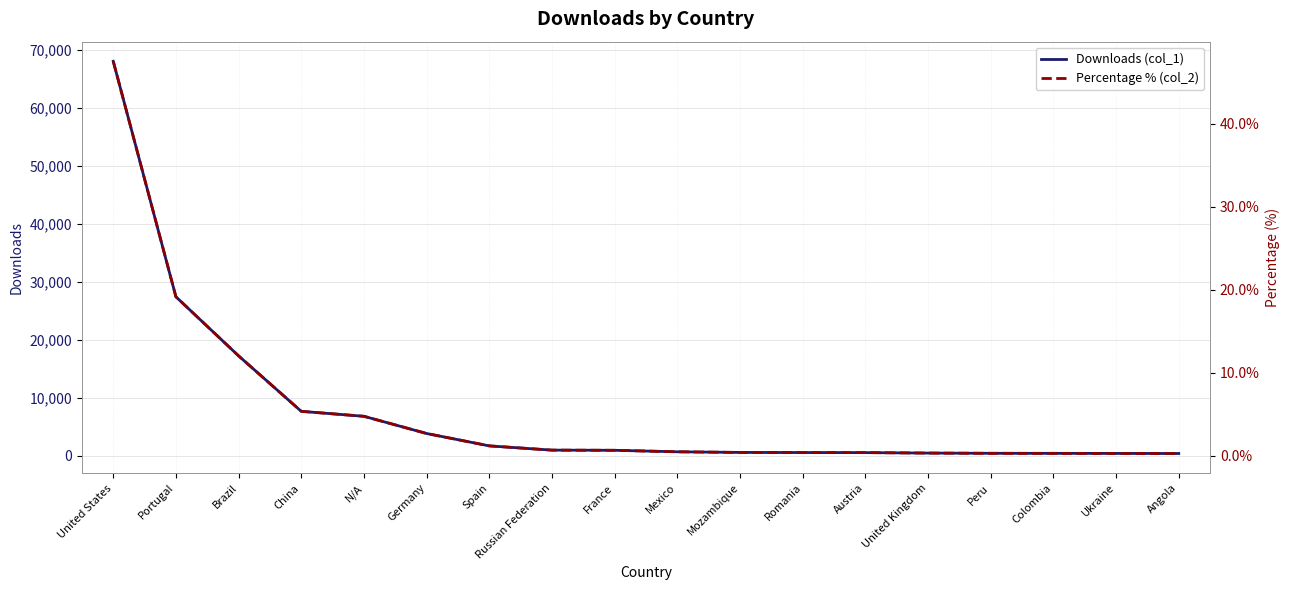

The Downloads (col_1) series shows 663.5 at Angola. True or false?

False